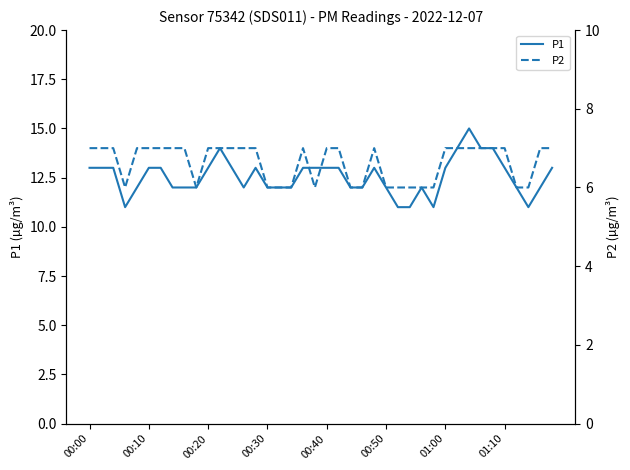

At which category does the chart reach its minimum across all series?

00:30